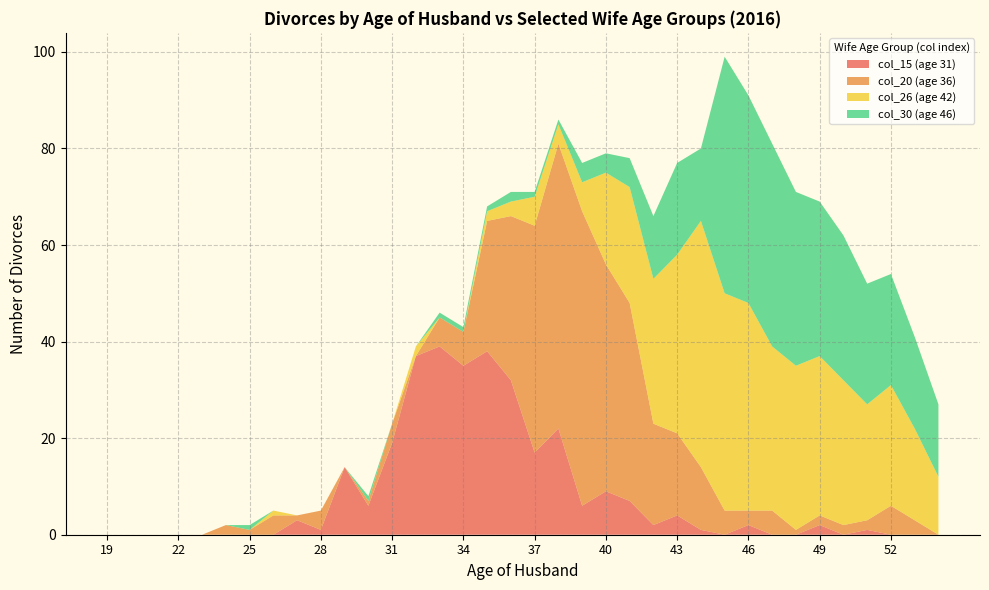

Reading left to right, extract all data points from this chart.

col_15 (age 31): 19=0	20=0	21=0	22=0	23=0	24=0	25=0	26=0	27=3	28=1	29=14	30=6	31=19	32=37	33=39	34=35	35=38	36=32	37=17	38=22	39=6	40=9	41=7	42=2	43=4	44=1	45=0	46=2	47=0	48=0	49=2	50=0	51=1	52=0	53=0	54=0
col_20 (age 36): 19=0	20=0	21=0	22=0	23=0	24=2	25=1	26=4	27=1	28=4	29=0	30=1	31=4	32=0	33=6	34=7	35=27	36=34	37=47	38=59	39=61	40=47	41=41	42=21	43=17	44=13	45=5	46=3	47=5	48=1	49=2	50=2	51=2	52=6	53=3	54=0
col_26 (age 42): 19=0	20=0	21=0	22=0	23=0	24=0	25=0	26=1	27=0	28=0	29=0	30=0	31=0	32=2	33=0	34=0	35=2	36=3	37=6	38=4	39=6	40=19	41=24	42=30	43=37	44=51	45=45	46=43	47=34	48=34	49=33	50=30	51=24	52=25	53=19	54=12
col_30 (age 46): 19=0	20=0	21=0	22=0	23=0	24=0	25=1	26=0	27=0	28=0	29=0	30=1	31=0	32=0	33=1	34=1	35=1	36=2	37=1	38=1	39=4	40=4	41=6	42=13	43=19	44=15	45=49	46=43	47=42	48=36	49=32	50=30	51=25	52=23	53=19	54=15